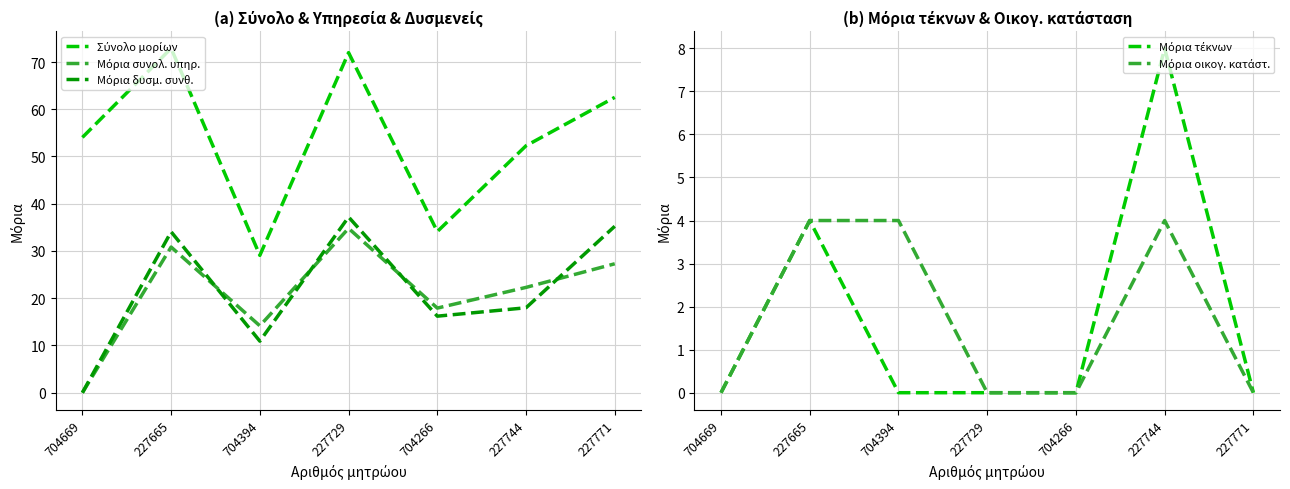

At which label is Μόρια δυσμ. συνθ. closest to 18?

227744